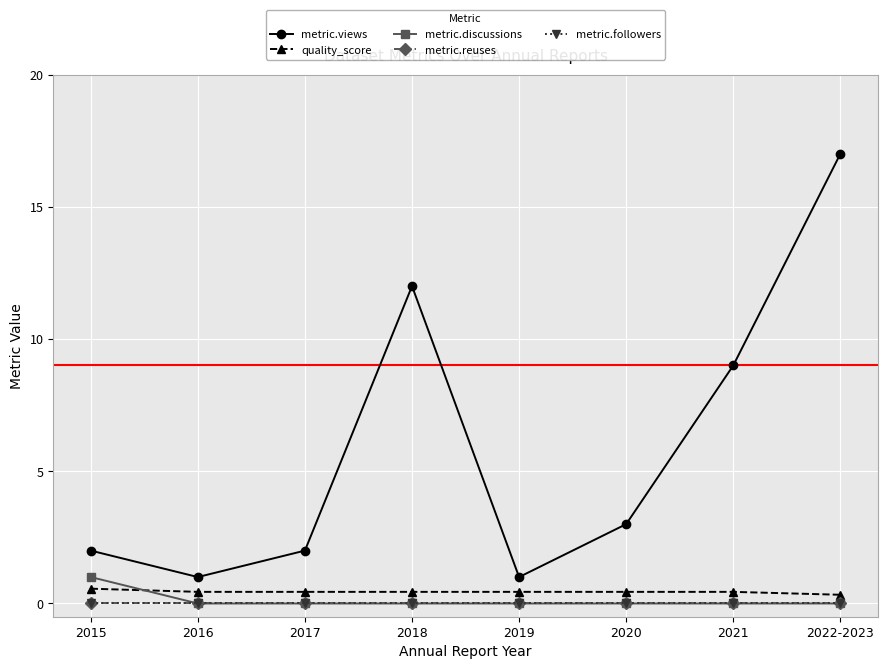

Where is metric.views nearest to the value 9?

2021